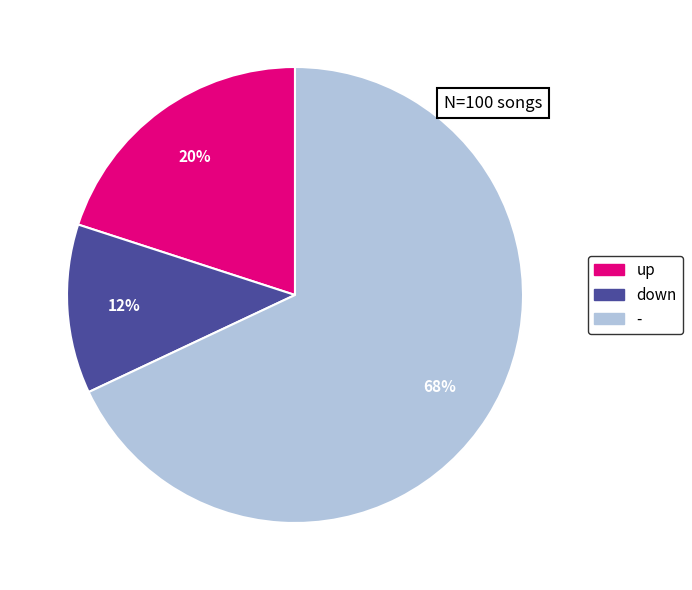

Rank the categories by value from highest to lowest.

-, up, down